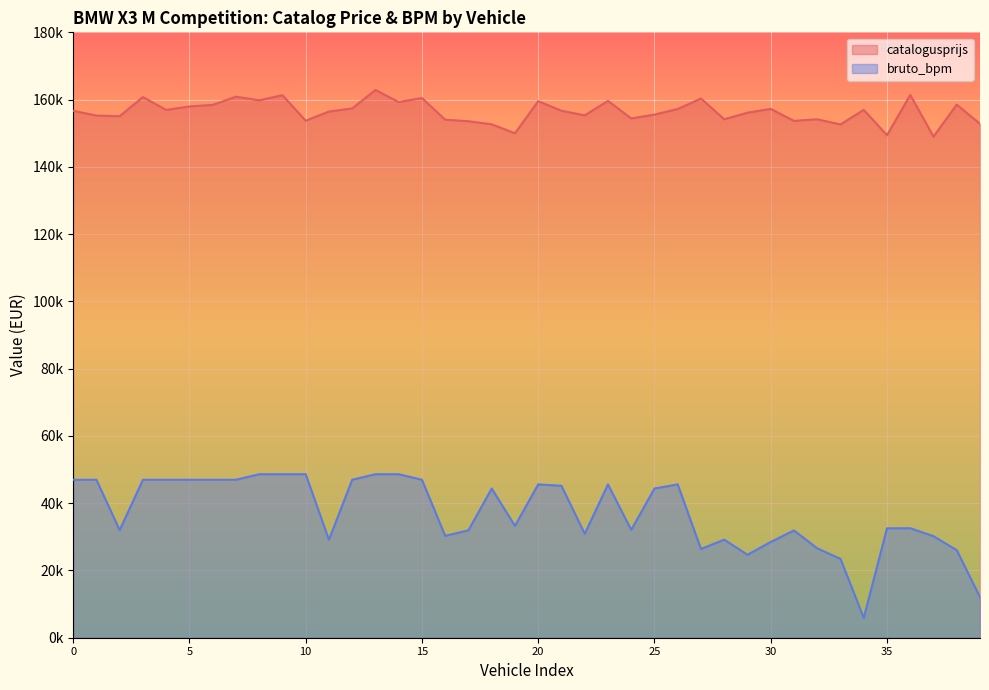

True or false: bruto_bpm and catalogusprijs intersect in this chart.

False